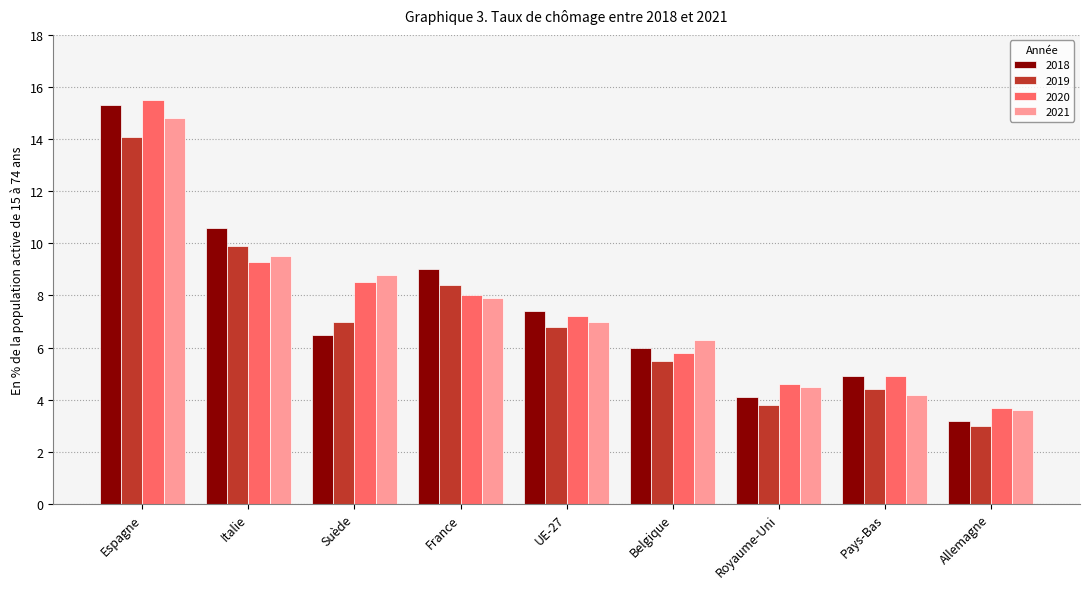

How many values in the 2019 series exceed 6?

5